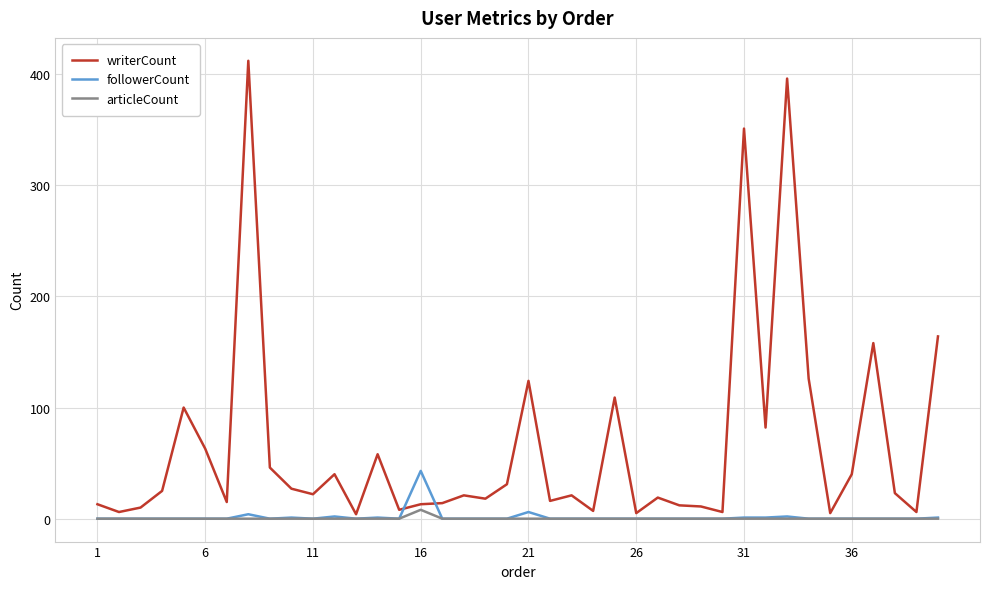

Which series has the widest spread of values?

writerCount